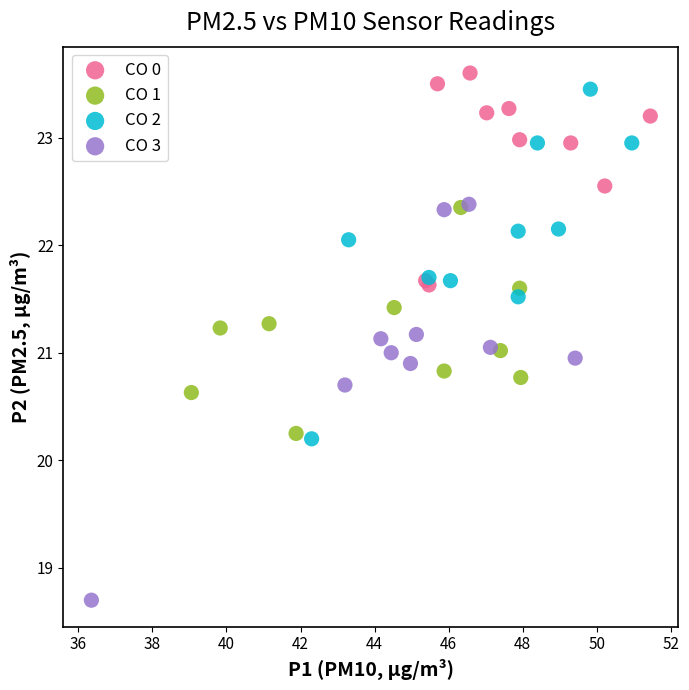

Which series contains the lowest Y value?

CO 3